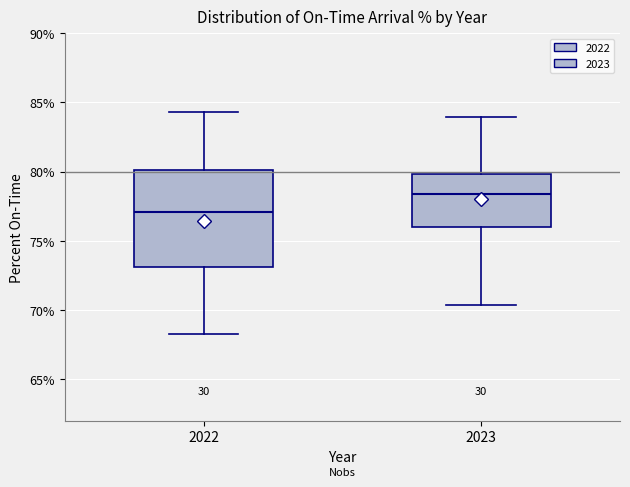

Which box has the lowest median line?

2022